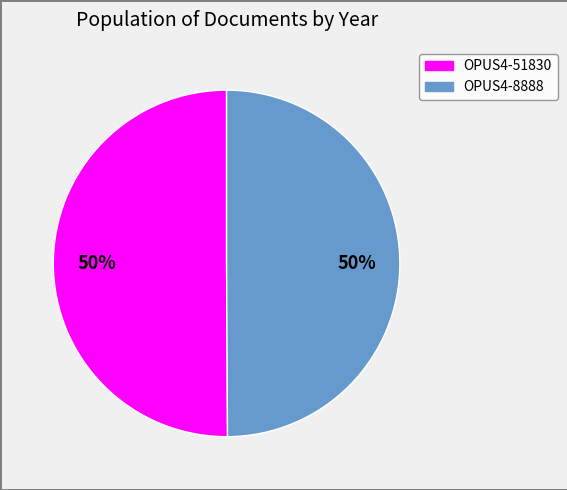

Do OPUS4-51830 and OPUS4-8888 together represent more than half of the pie?

Yes